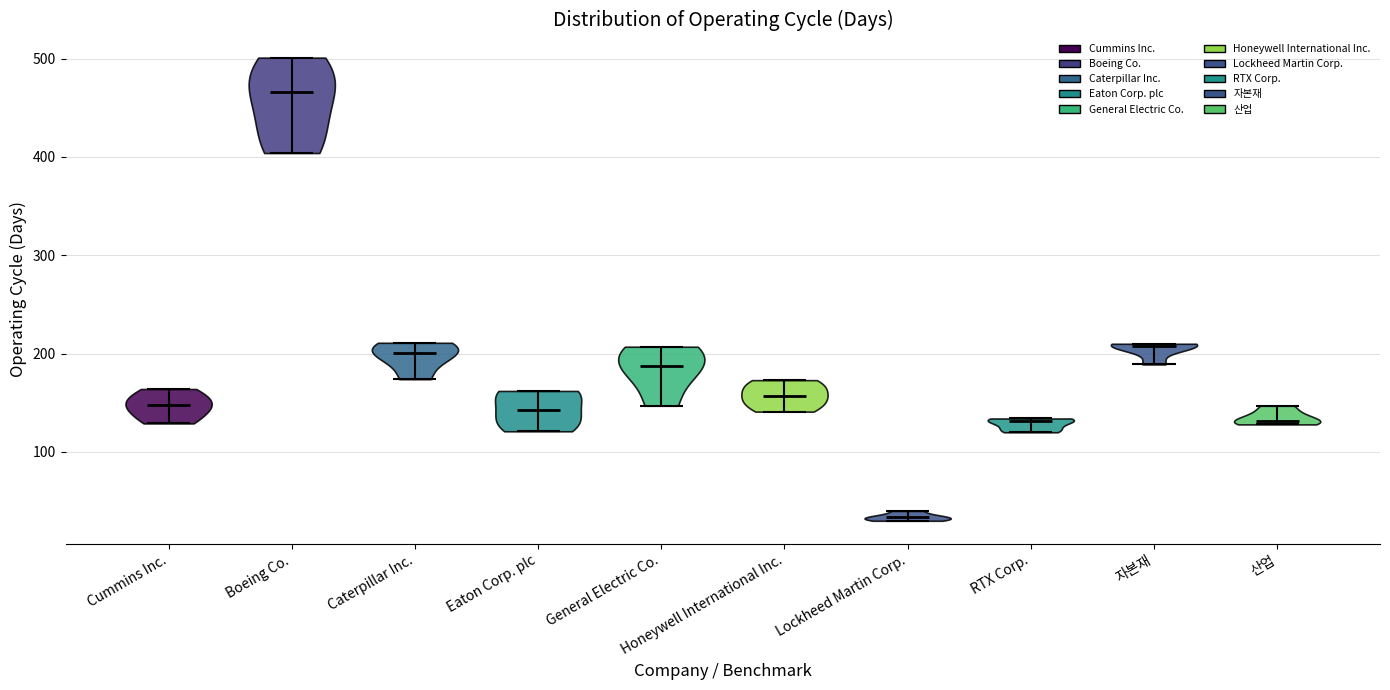

What is the lowest point the violin for Caterpillar Inc. reaches on the y-axis? The values are not printed on the chart, so give them approximately, as read against the axis.

170